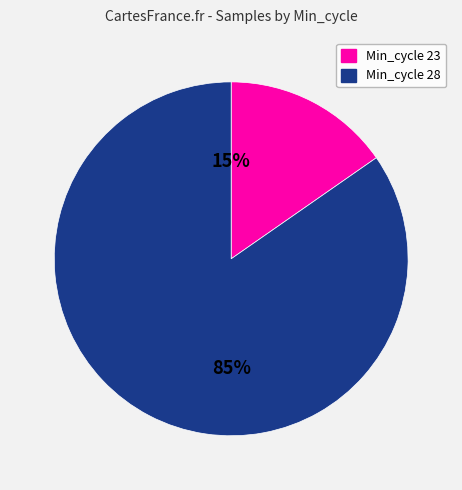

Is there any slice that represents more than half of the pie?

Yes